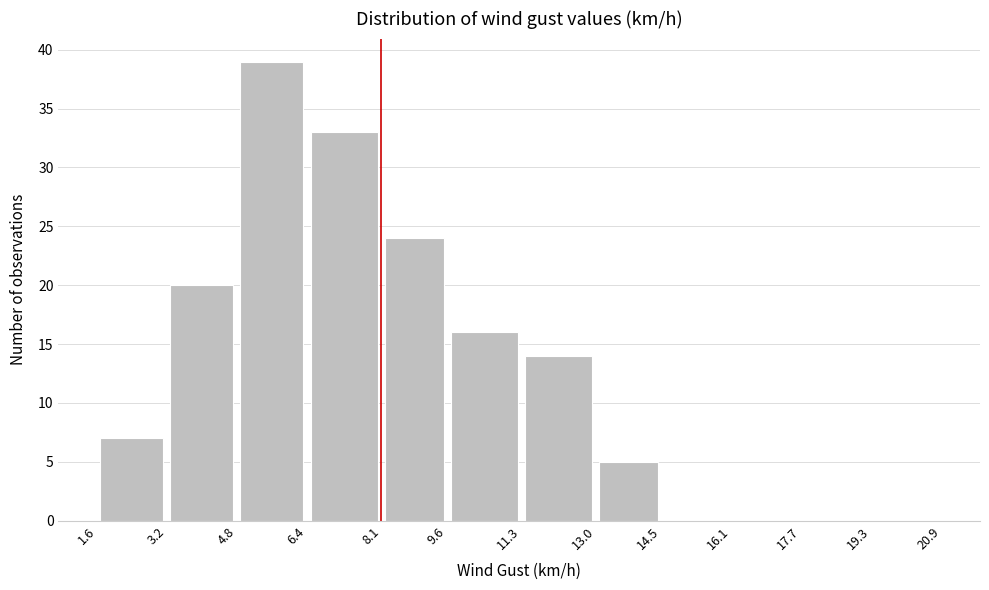

Which range on the x-axis has the tallest bar?

4.8 to 6.4